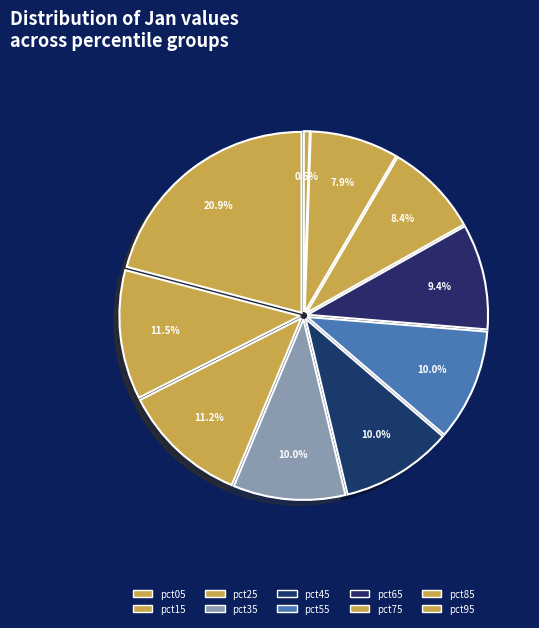

How many segments does this pie chart have?

10